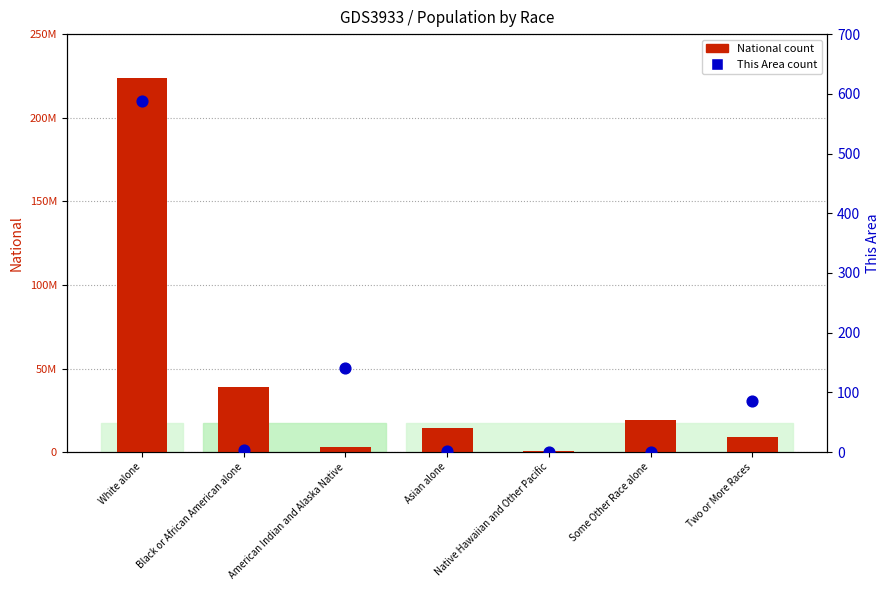

What is the total value across all series at Some Other Race alone?

19107368